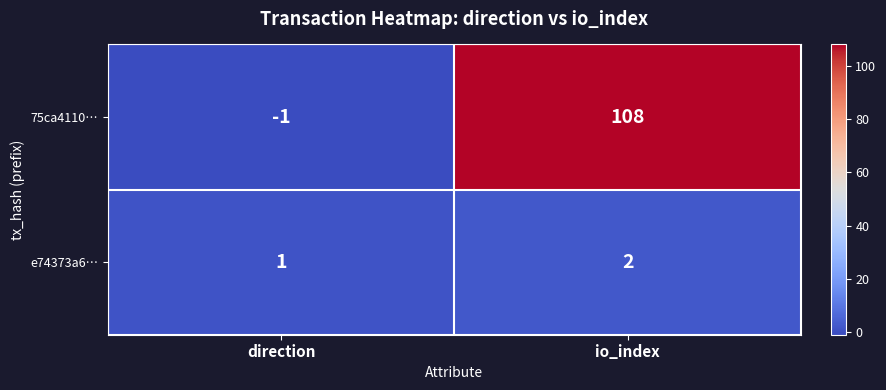

Which category has the highest value across all series?

io_index